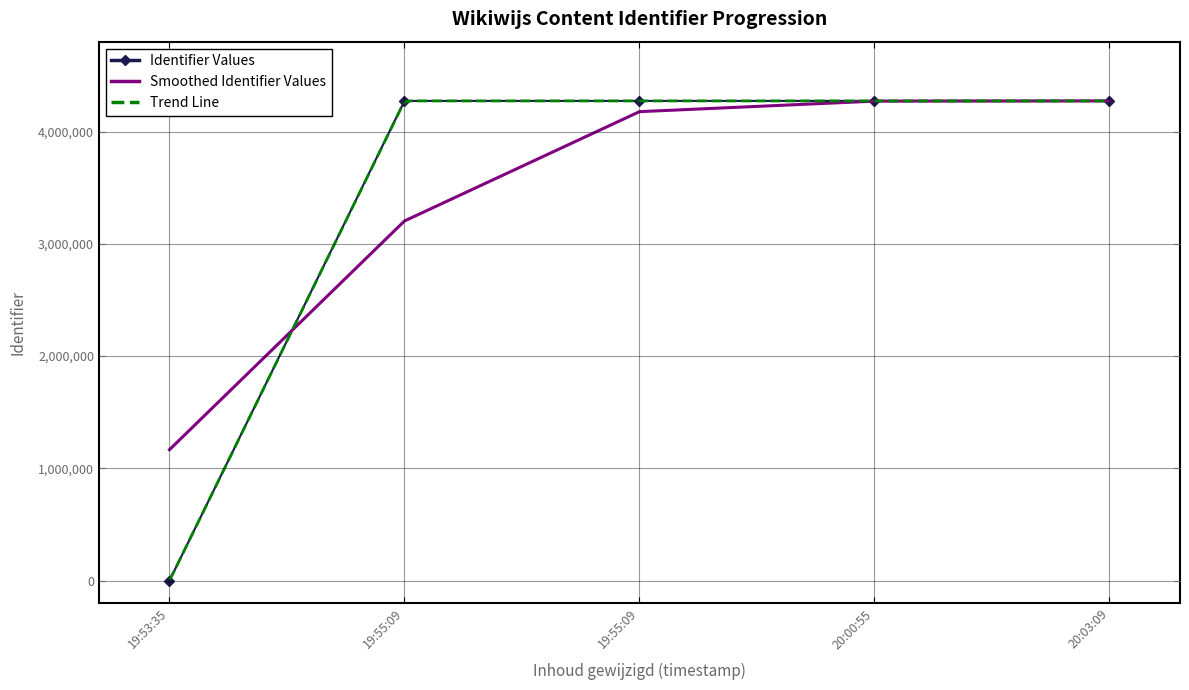

What is the change in value from 20:00:55 to 20:03:09?

+3